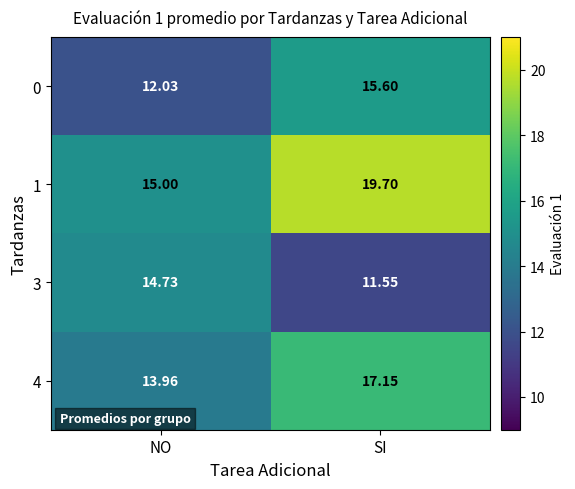

At which label is 0 closest to 13?

NO